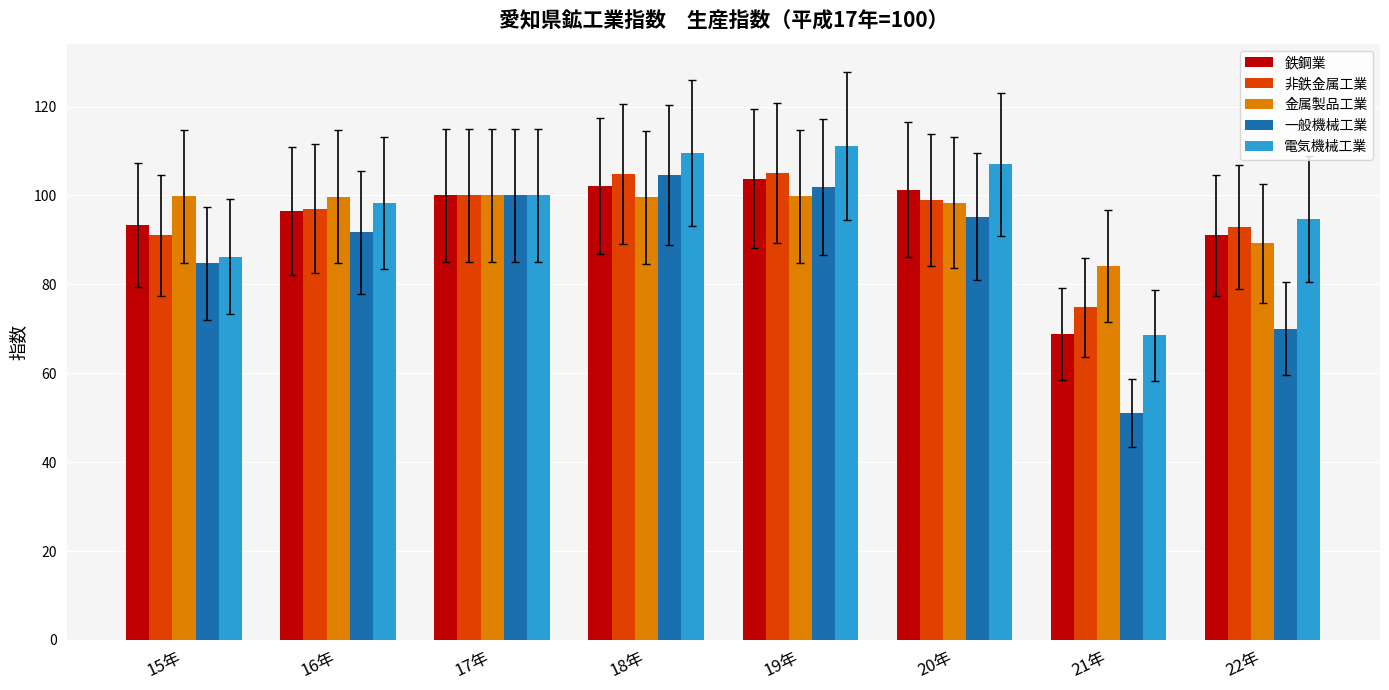

What value does the 電気機械工業 series have at 15年?

86.2